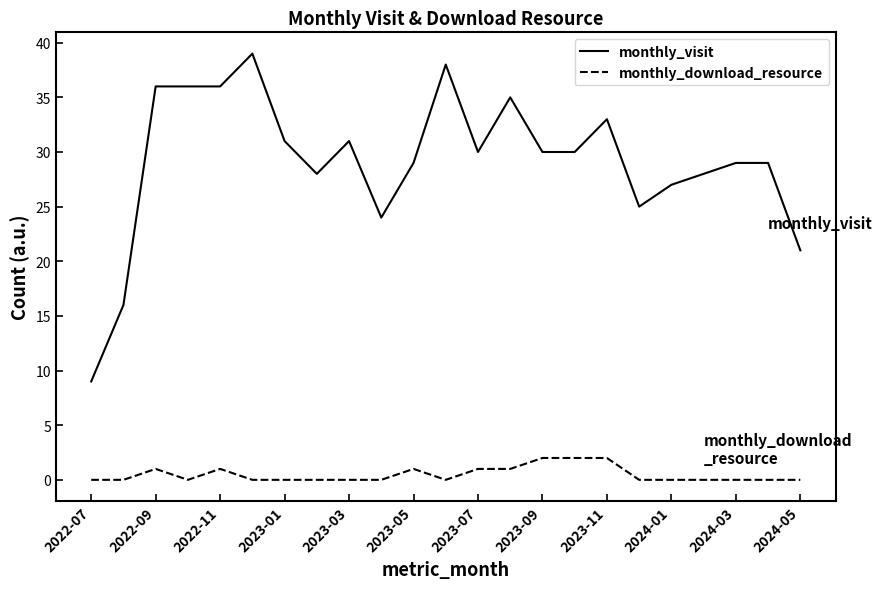

List the series in order of their peak value, lowest first.

monthly_download_resource, monthly_visit